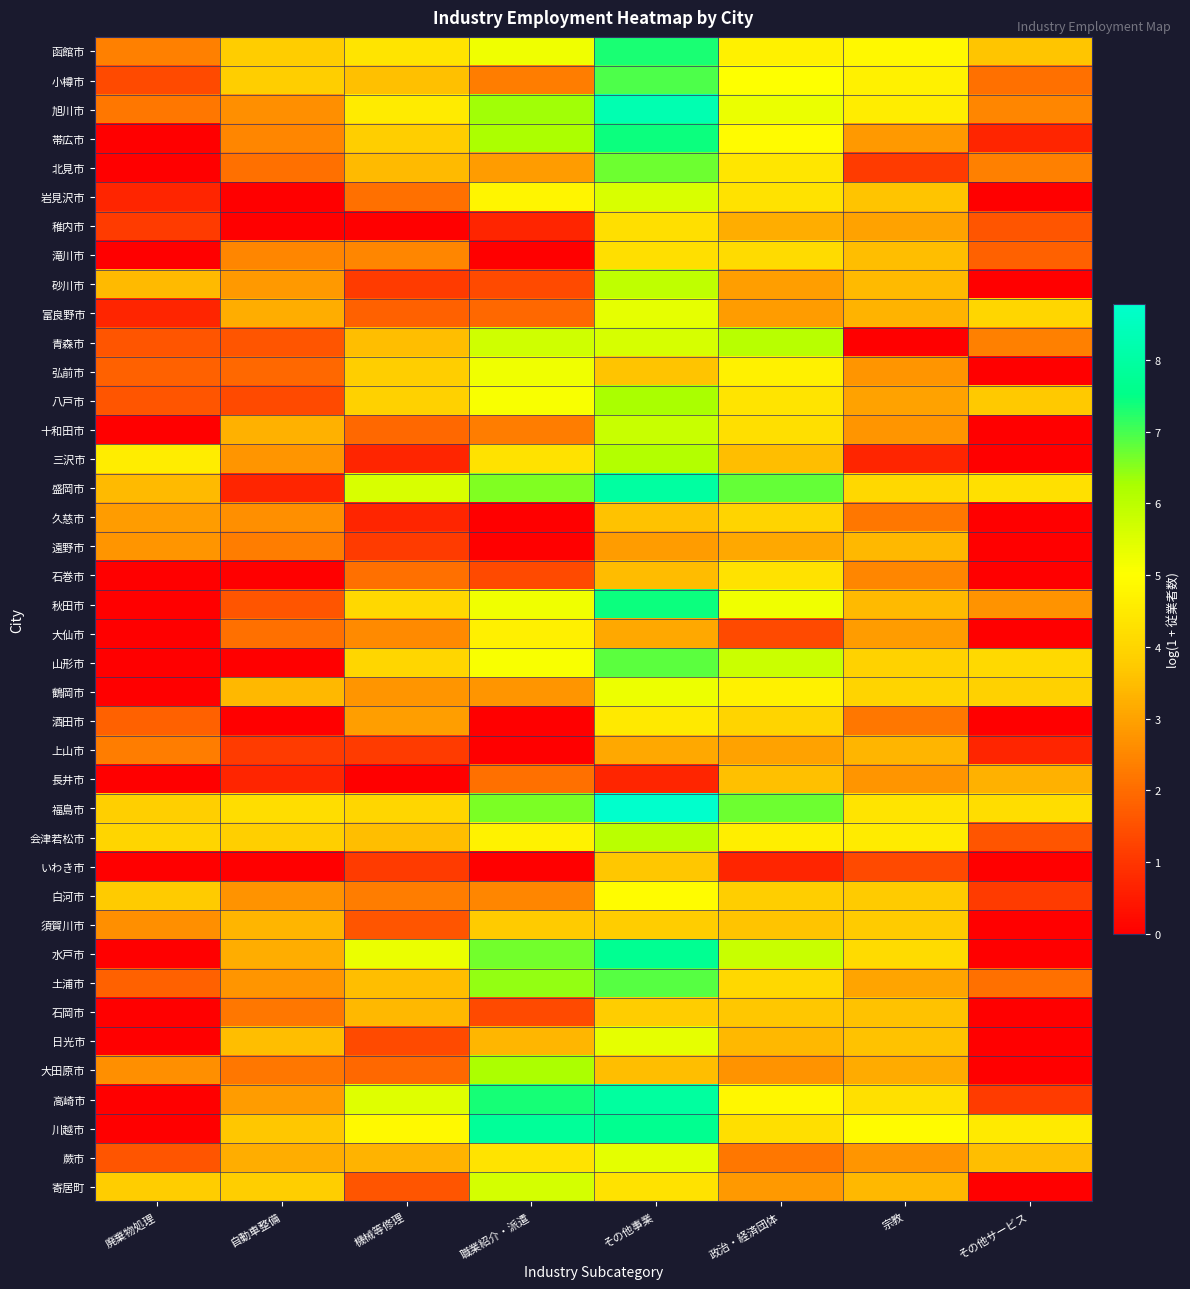

Between 政治・経済団体 and 機械等修理, which is larger?

政治・経済団体